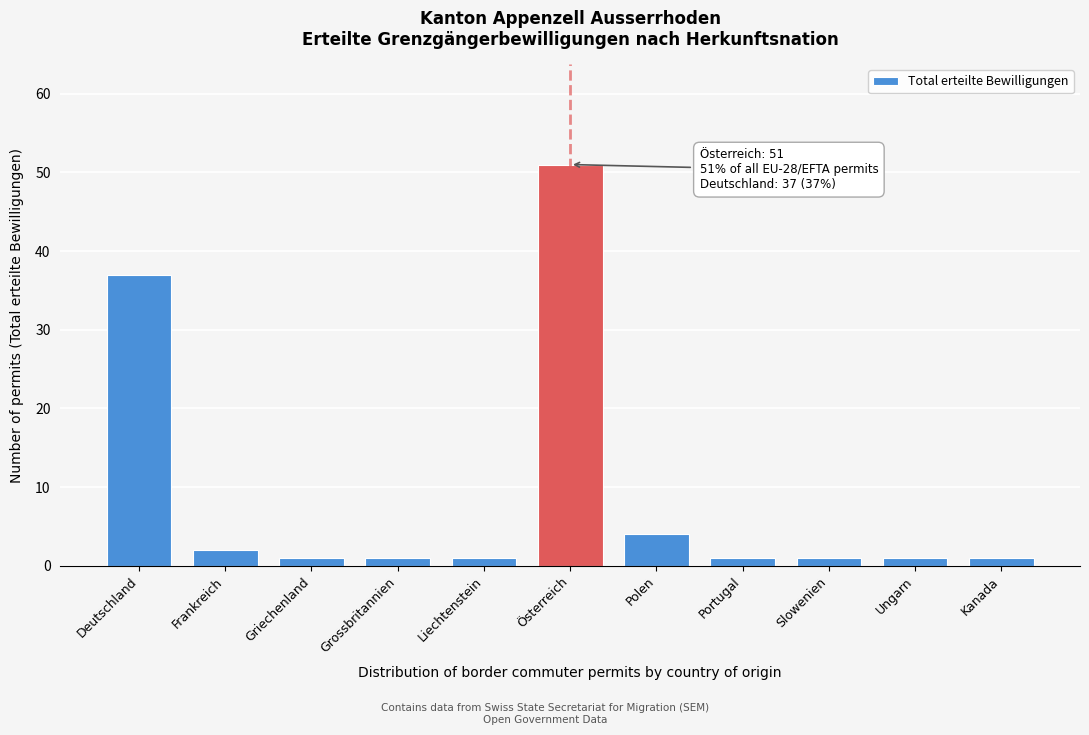

Reading left to right, extract all data points from this chart.

37	2	1	1	1	51	4	1	1	1	1